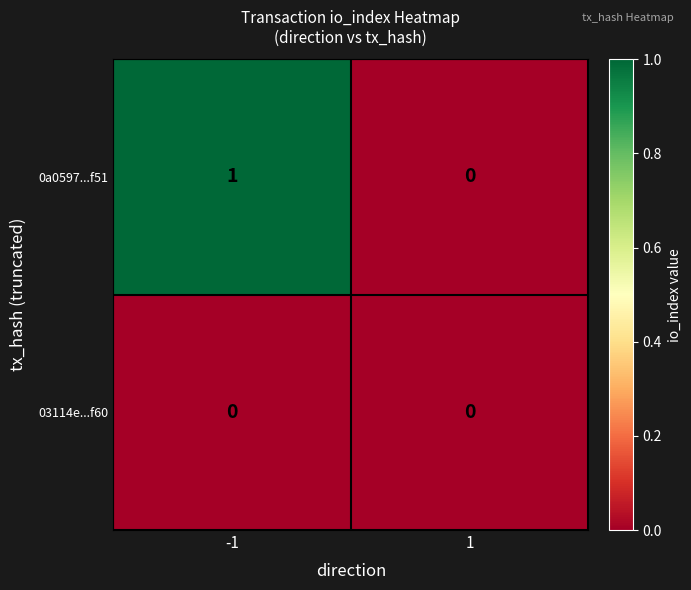

How many categories are shown in the chart?

2